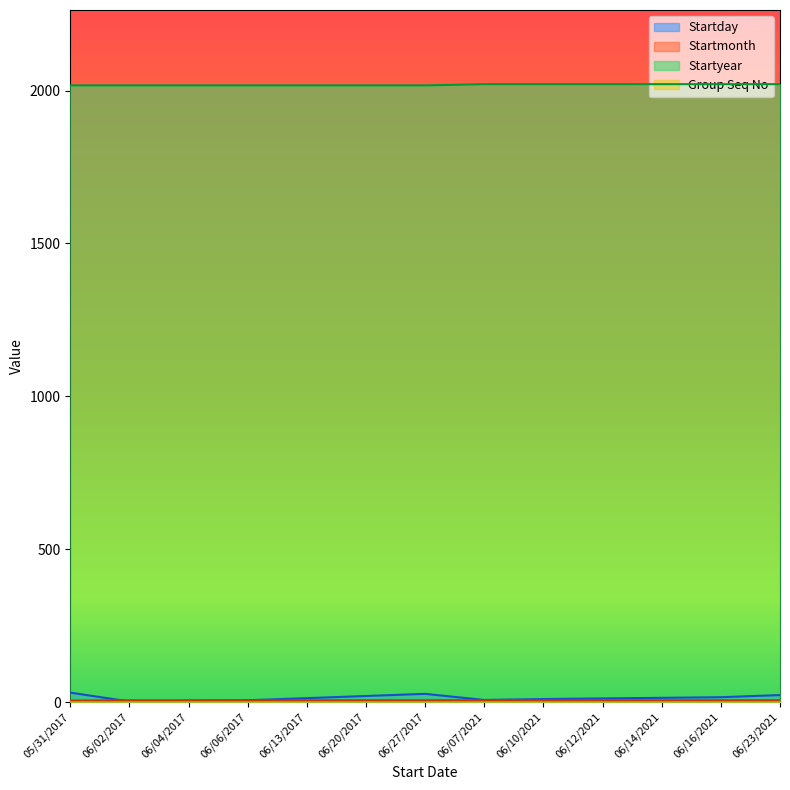

Is the value of Startyear at 06/13/2017 greater than the value of Startday at 06/23/2021?

Yes